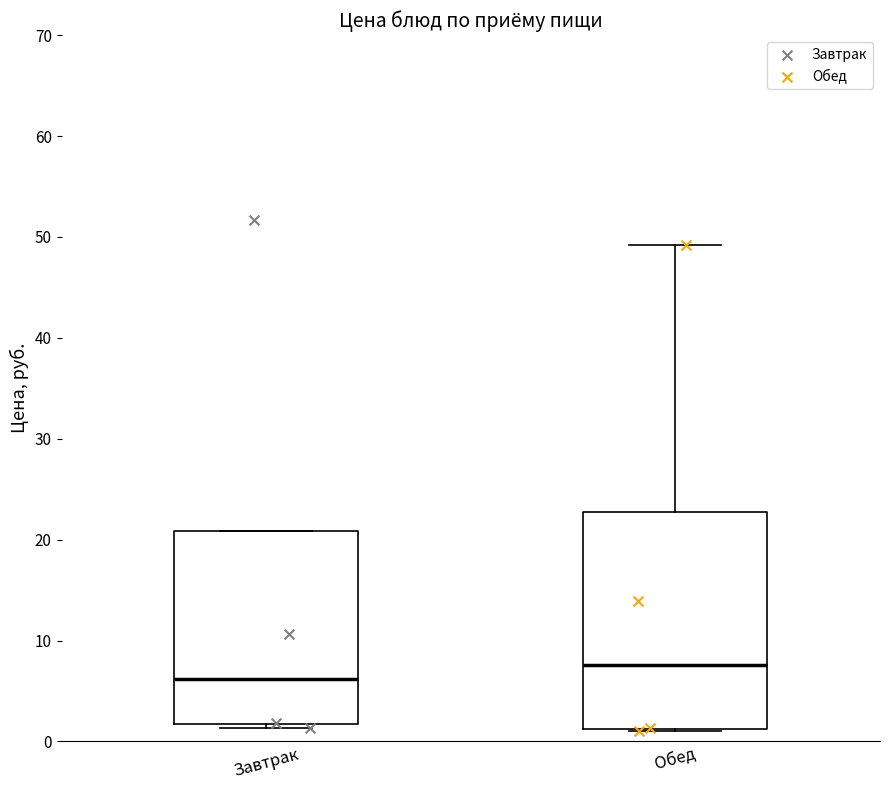

Reading left to right, read every box against the y-axis: the position of its median line, the range the box covers, and the ends of its whiskers. The values are not printed on the chart, so give them approximately, as read against the axis.

Завтрак: median 6, box 2 to 21, whiskers 1 to 21
Обед: median 8, box 1 to 23, whiskers 1 to 49